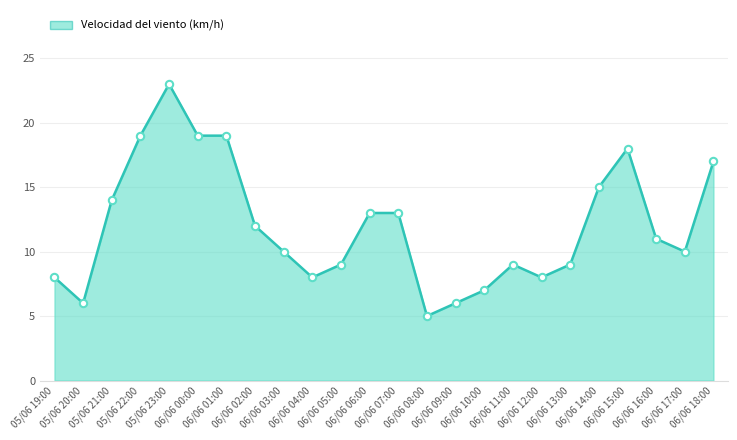

What is the change in value from 06/06 01:00 to 06/06 12:00?

-11